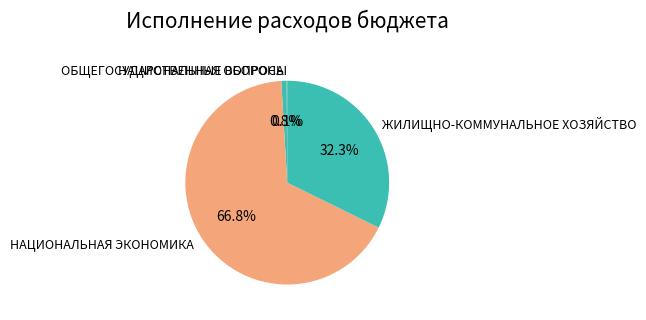

To the nearest percent, what percentage of the pie is НАЦИОНАЛЬНАЯ ЭКОНОМИКА?

67%